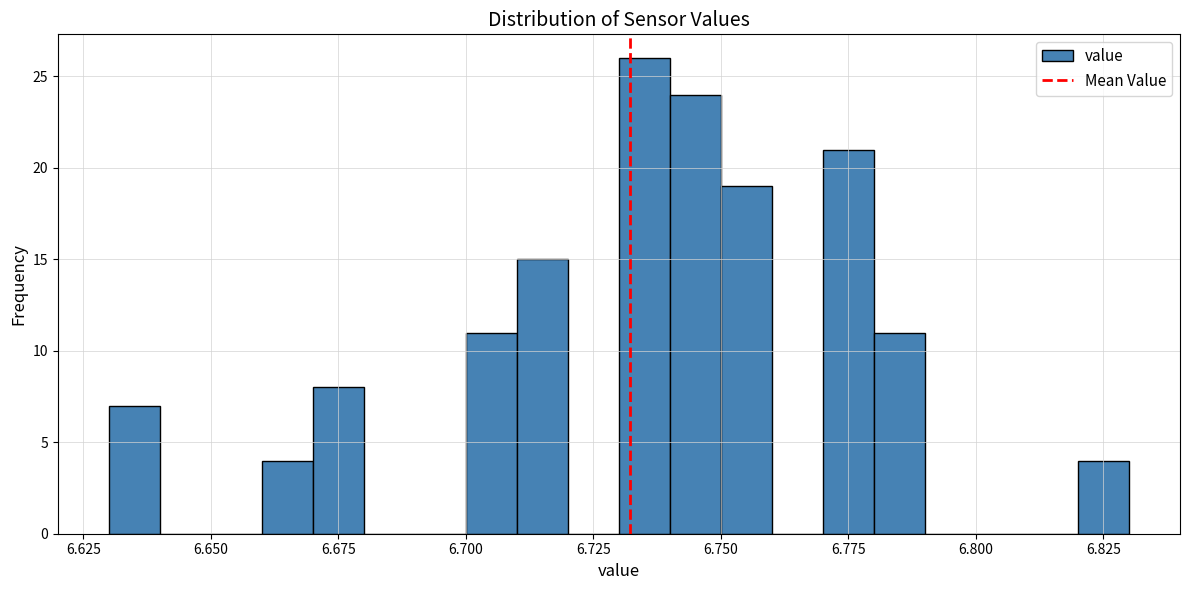

Read against the x-axis, roughly where is the centre of the tallest bar?

6.735